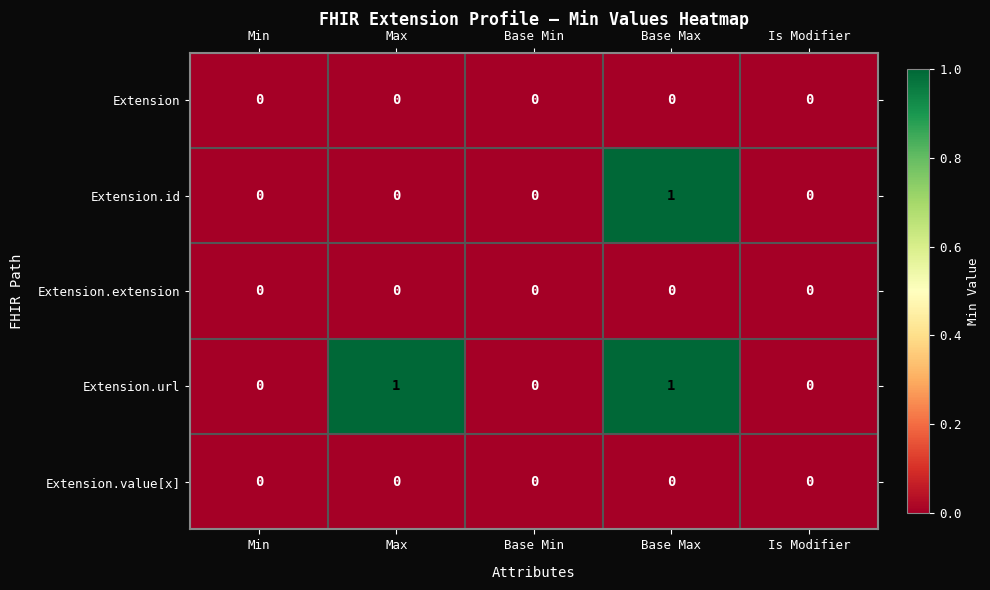

Reading right to left, list all the values displayed in this chart.

Extension: 0	0	0	0	0
Extension.id: 0	1	0	0	0
Extension.extension: 0	0	0	0	0
Extension.url: 0	1	0	1	0
Extension.value[x]: 0	0	0	0	0